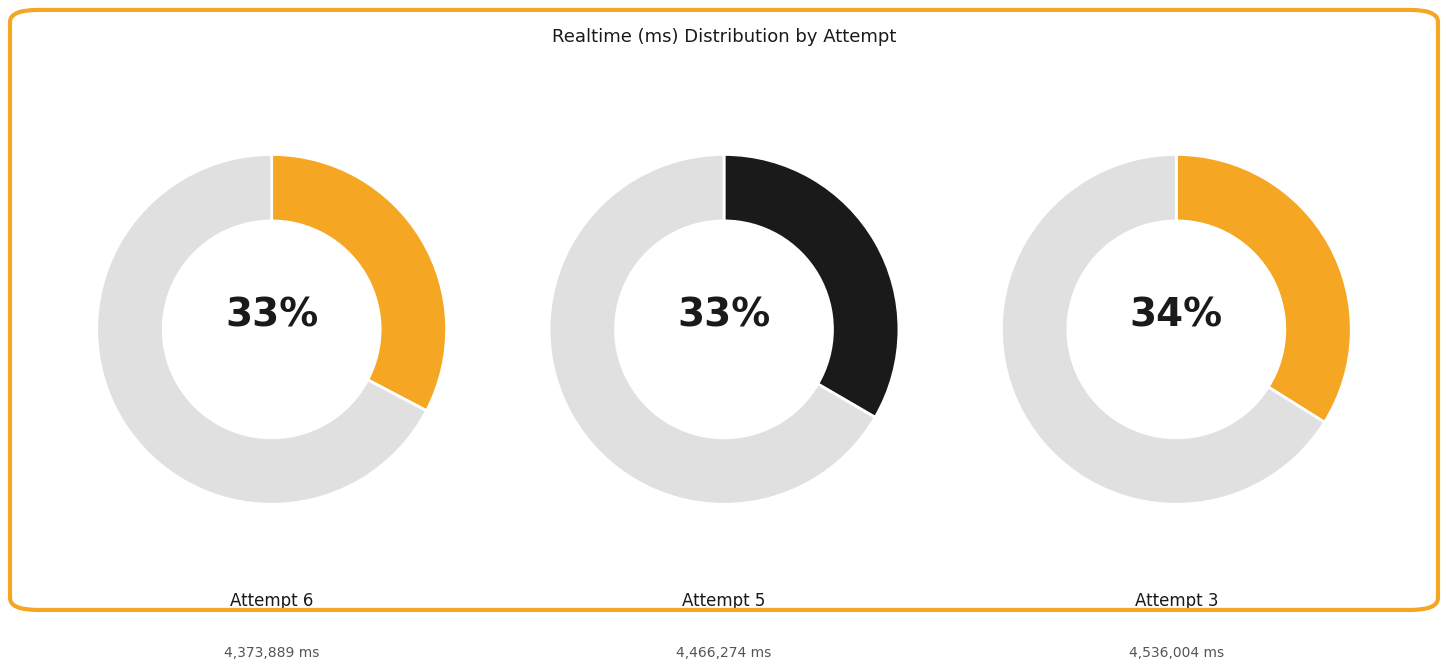

To the nearest percent, what is the difference between the largest and smallest slice percentages?

1%